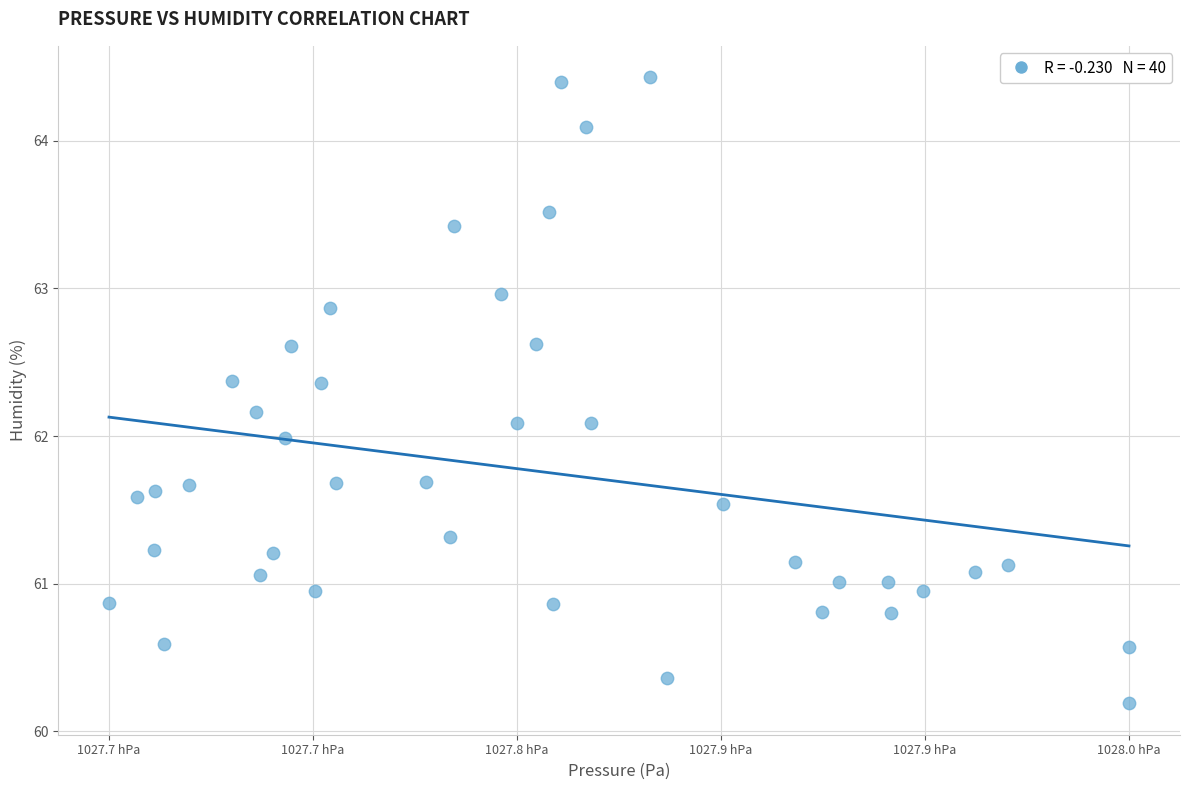

What is the range of X values (max minus min)?

30.0